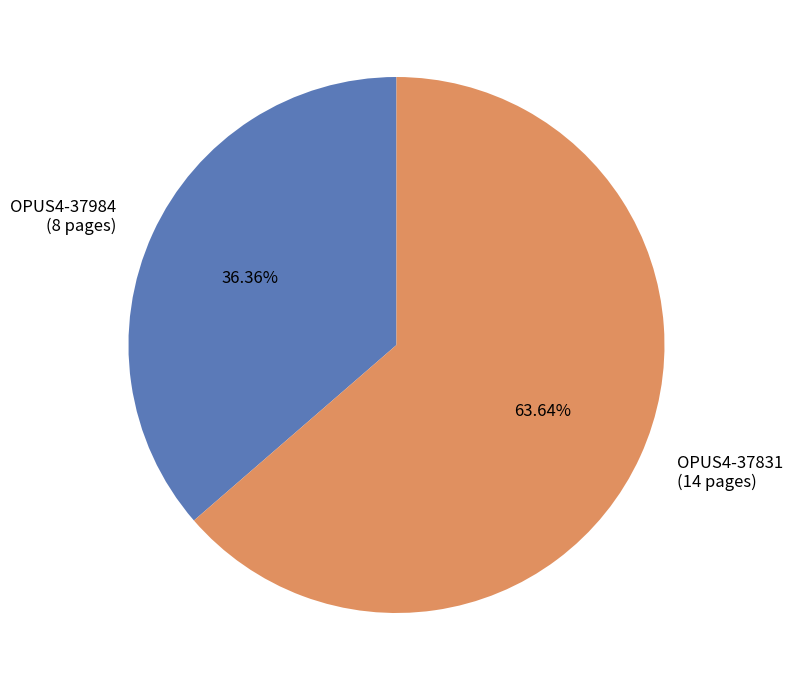

Rank the categories by value from lowest to highest.

OPUS4-37984, OPUS4-37831